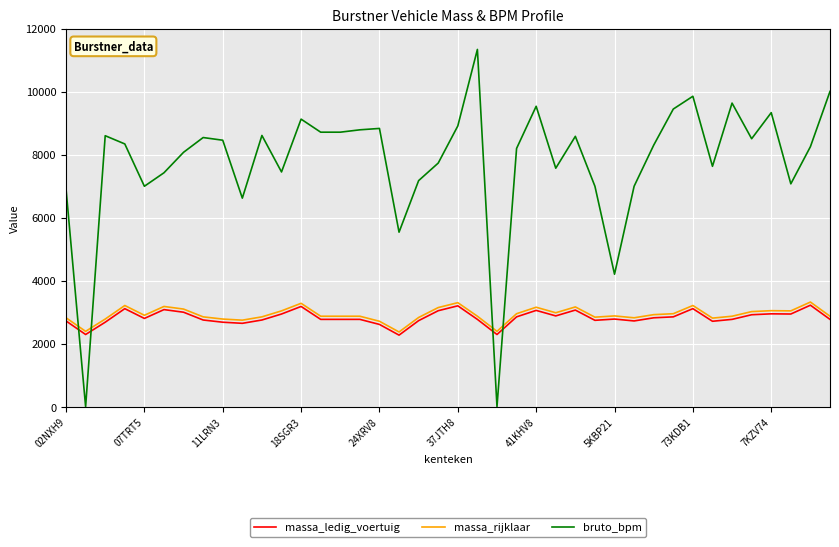

Which series ends up on top after the final intersection of massa_ledig_voertuig and bruto_bpm?

bruto_bpm